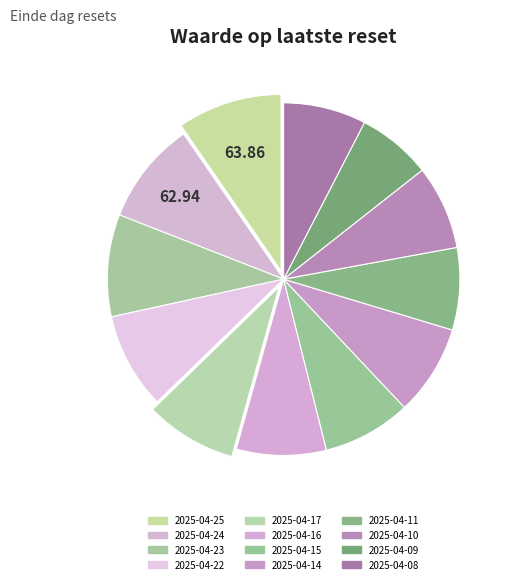

Rank the categories by value from lowest to highest.

2025-04-09, 2025-04-11, 2025-04-08, 2025-04-10, 2025-04-15, 2025-04-16, 2025-04-14, 2025-04-17, 2025-04-22, 2025-04-23, 2025-04-24, 2025-04-25